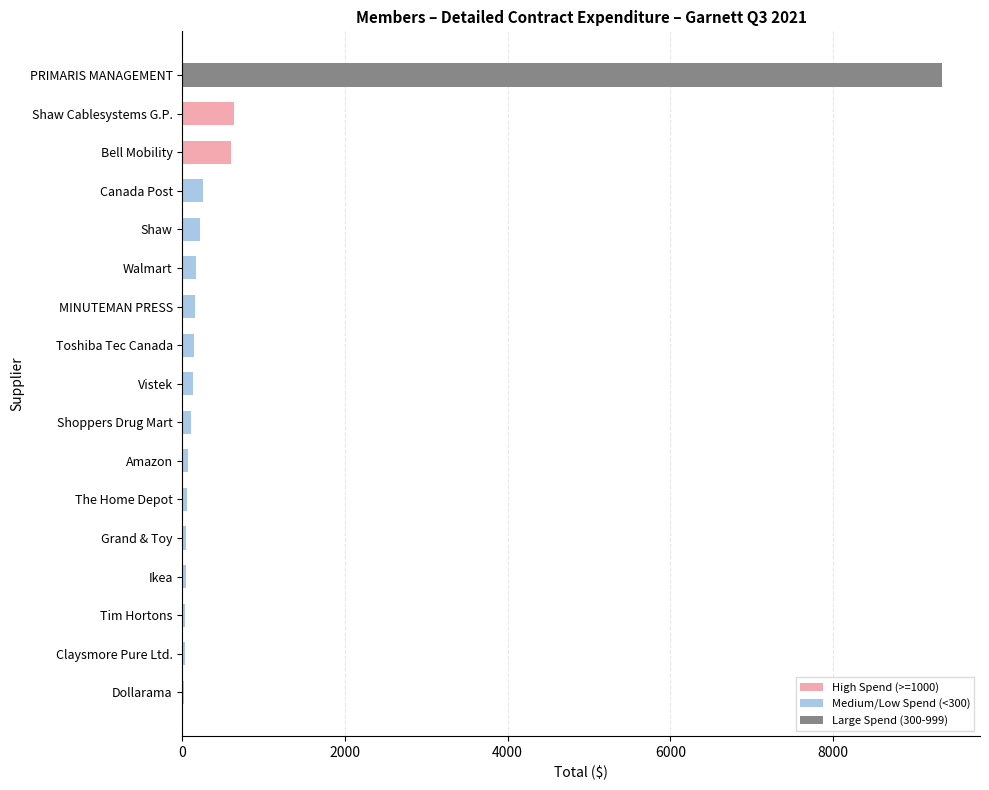

What is the greatest value displayed?

9341.6